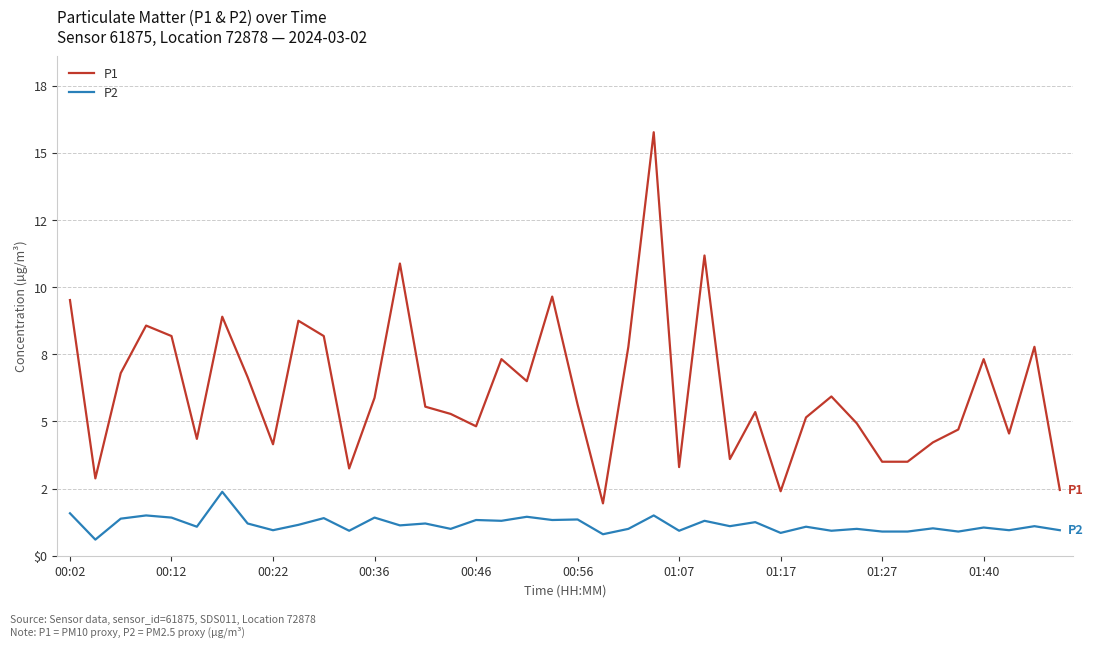

What are all the series names shown in the legend?

P1, P2